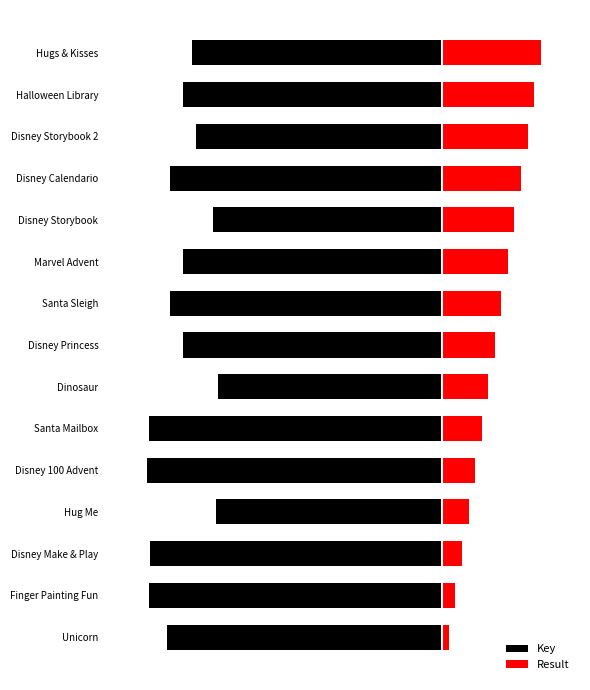

The Key series shows -4.7 at Hug Me. True or false?

False